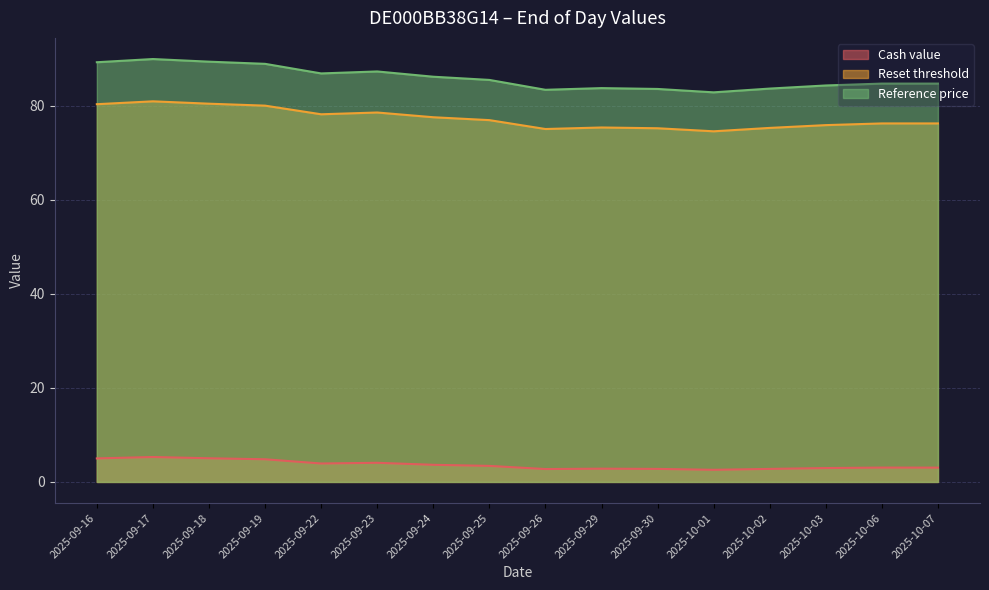

At which label does Reference price first exceed 85?

2025-09-16